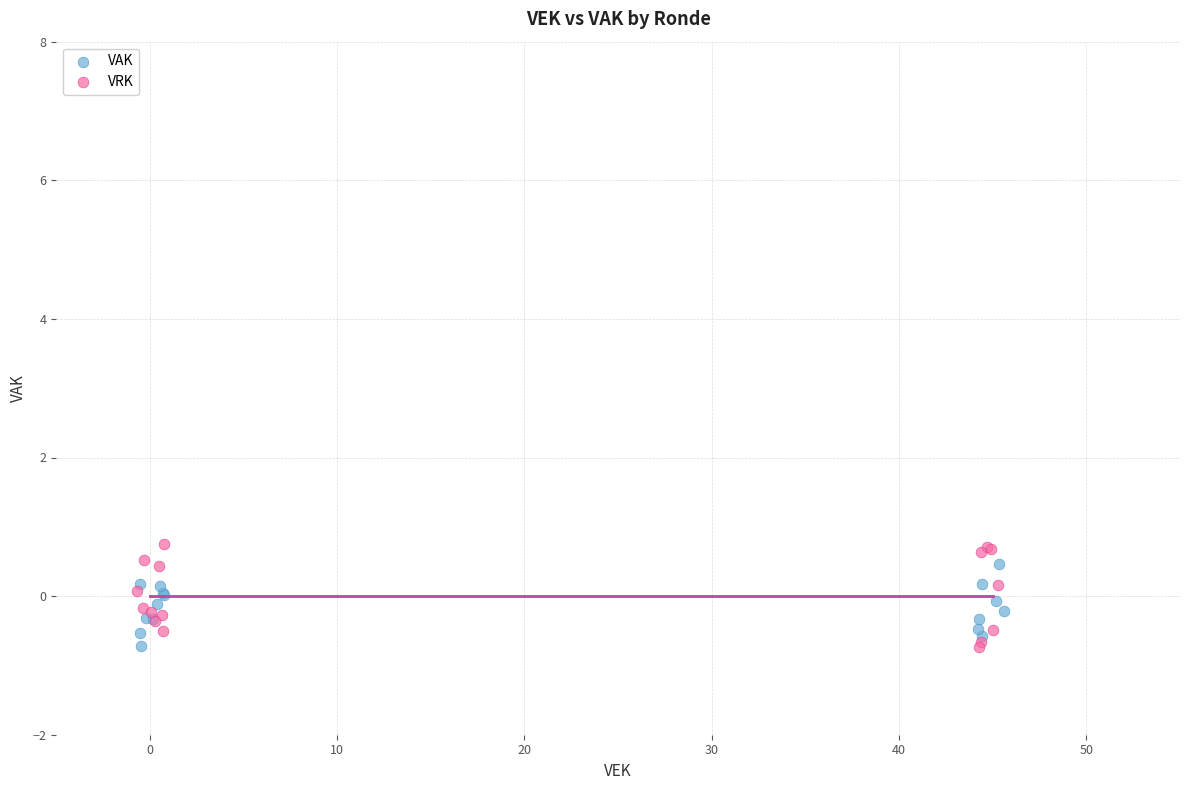

What are all the series names shown in the legend?

VAK, VRK